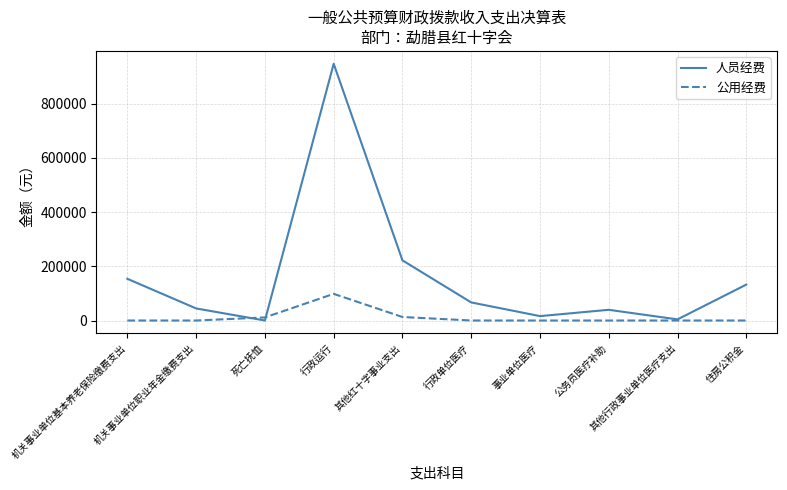

What is the maximum value for 人员经费?

946600.0